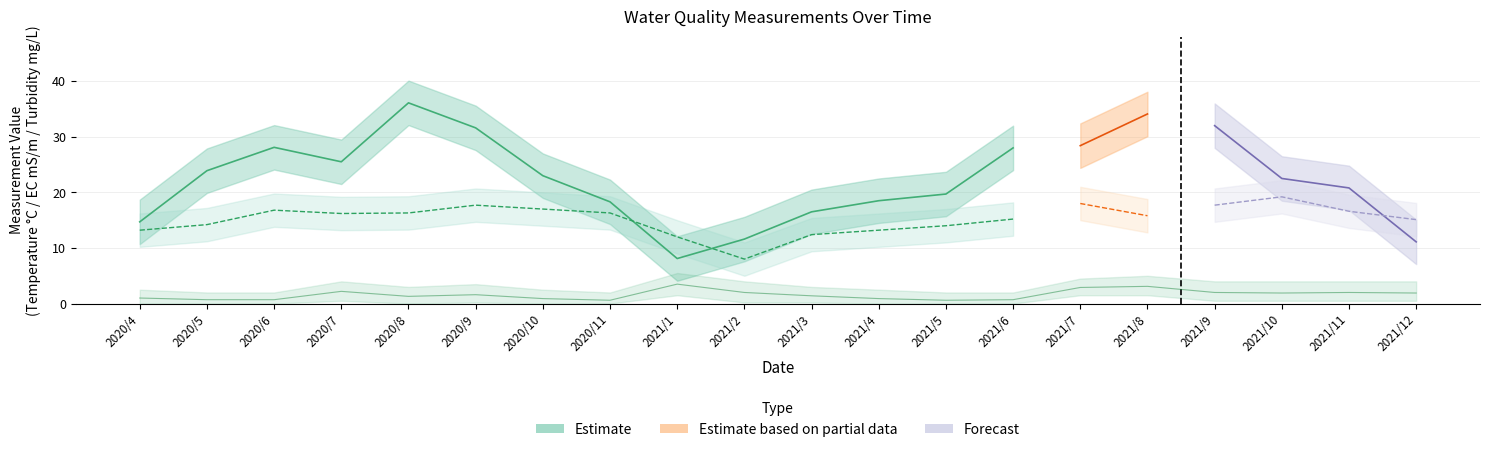

At which category does EC reach its first local peak?

2020/6